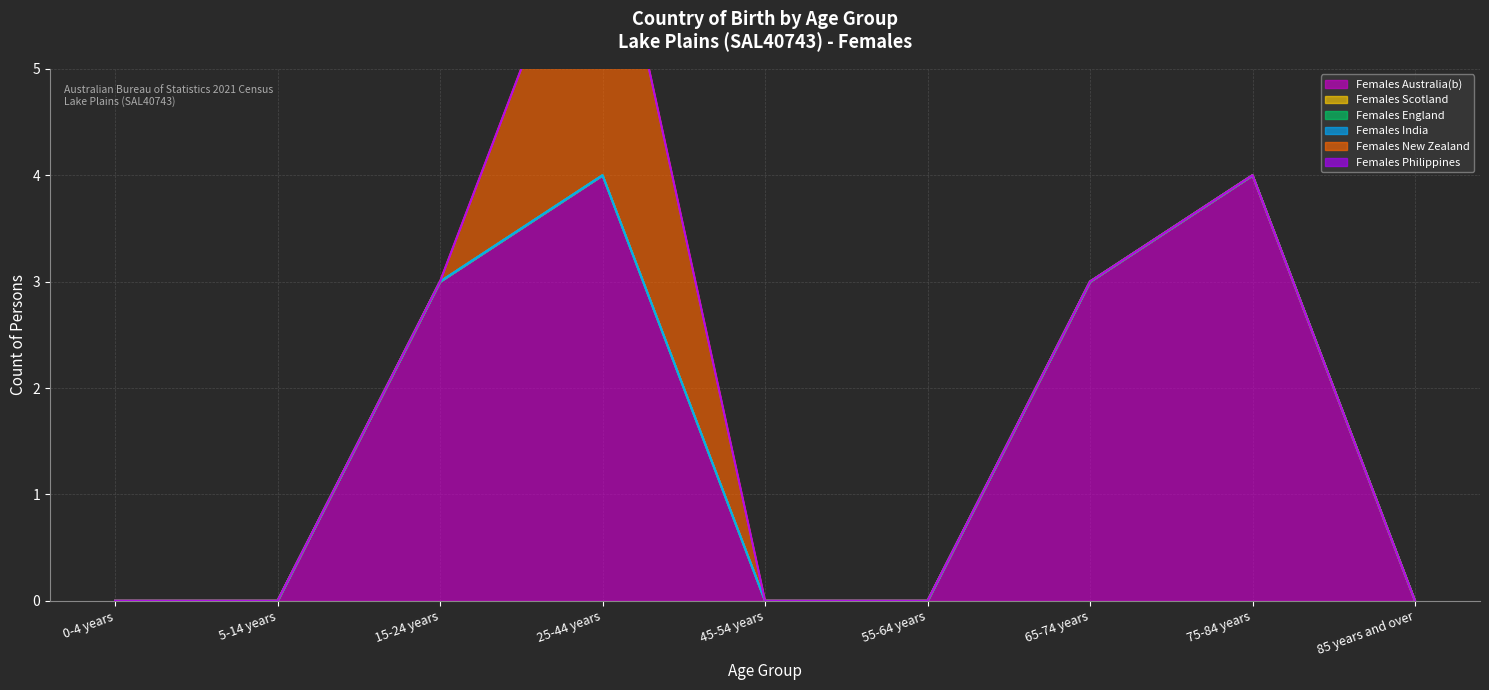

Count the number of categories in the chart.

9